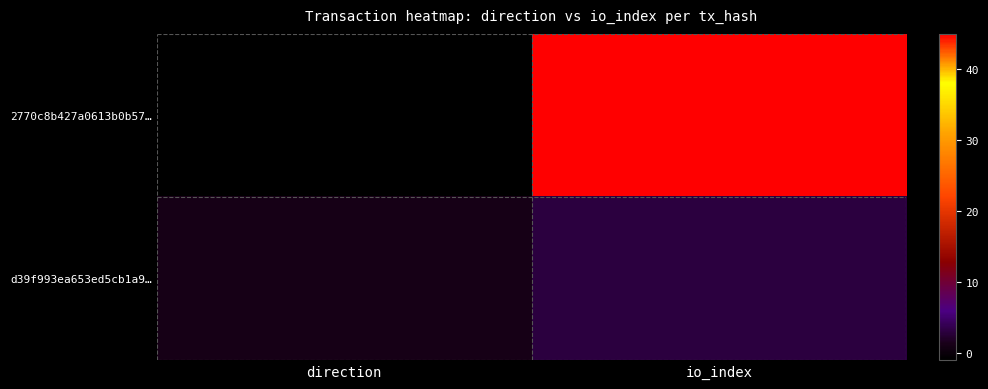

How many series are shown in this chart?

2